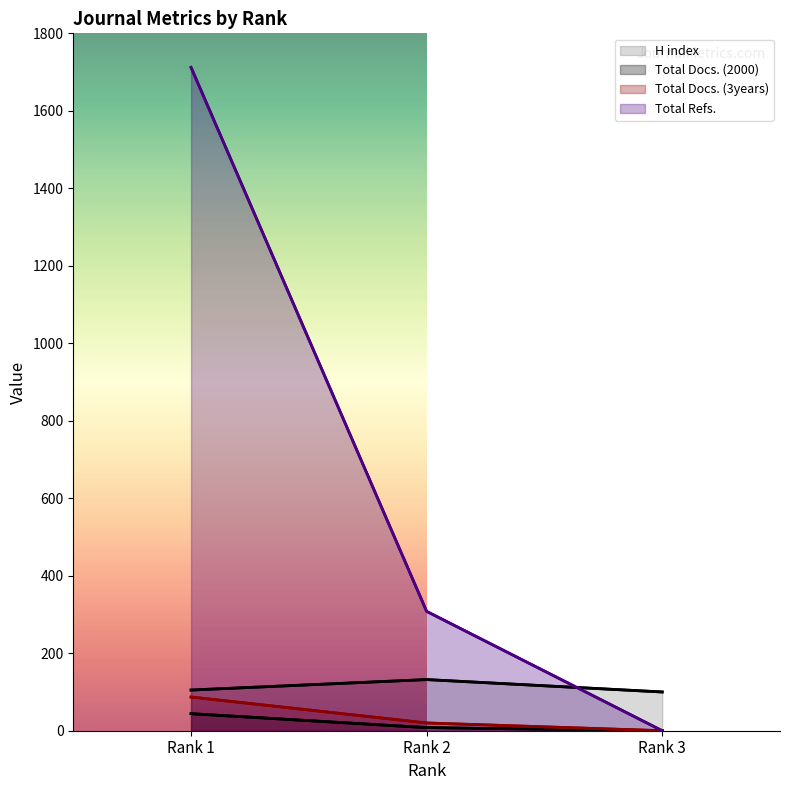

True or false: H index has a value of 132 at Rank 2.

True